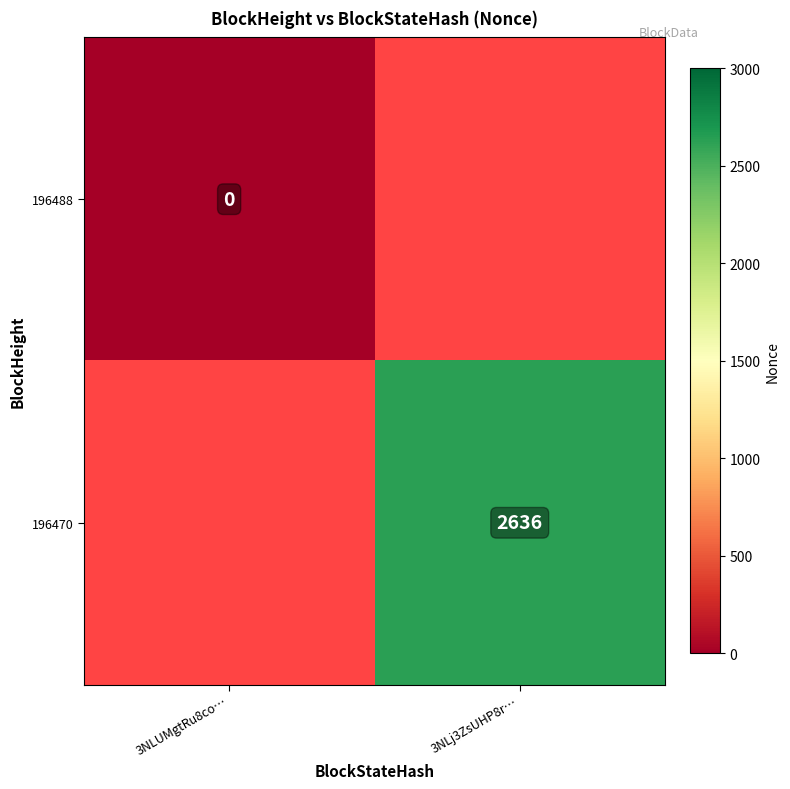

At how many categories does at least one series exceed 1332?

1